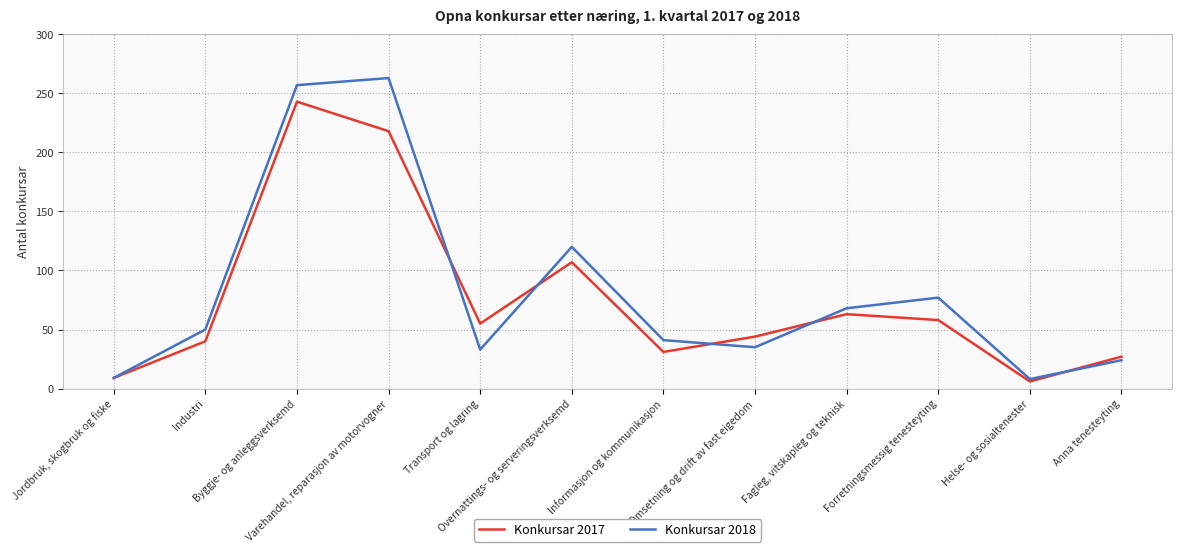

True or false: Konkursar 2018 has a value of 24 at Anna tenesteyting.

True